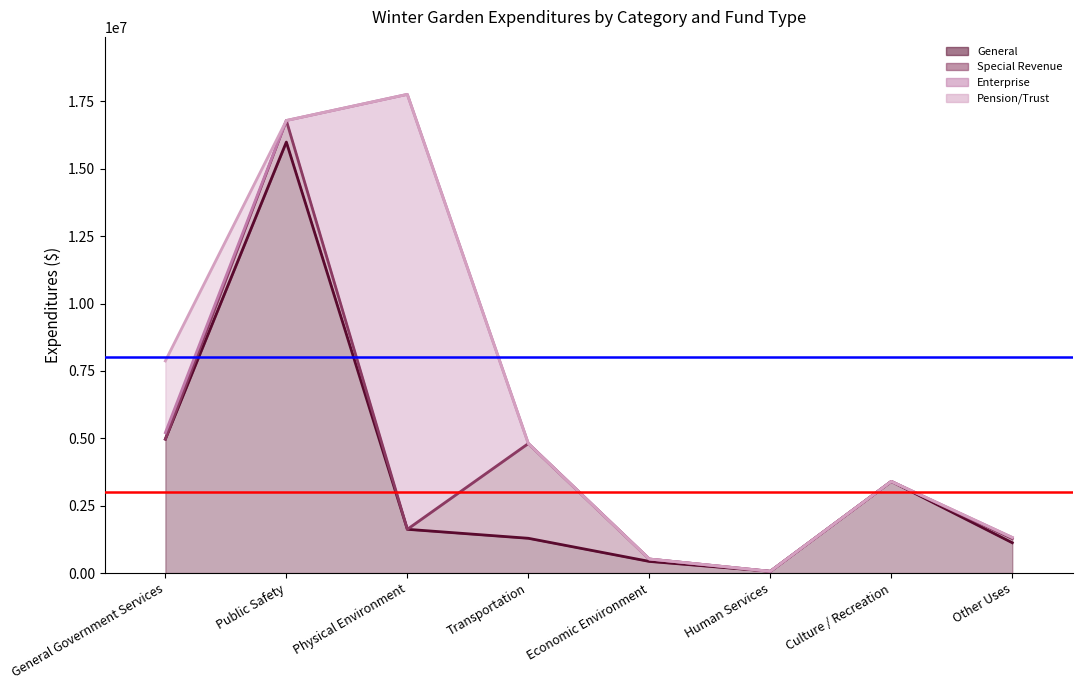

List the labels in order of Special Revenue (line) value, smallest first.

Human Services, Economic Environment, Other Uses, Physical Environment, Culture / Recreation, Transportation, General Government Services, Public Safety